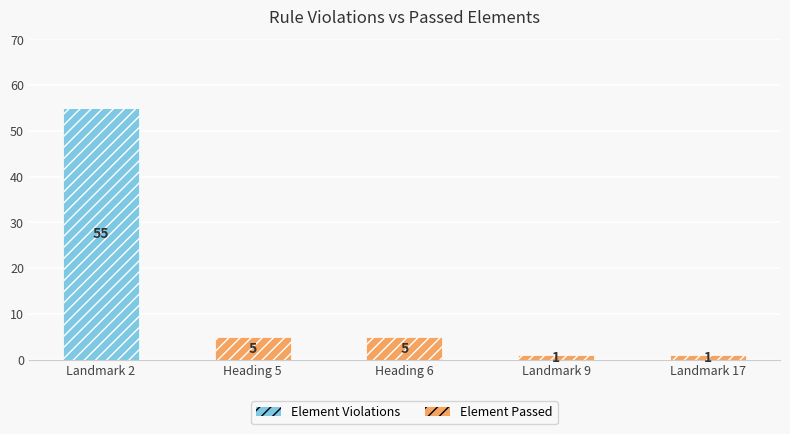

Is it true that Element Violations equals -24 at Landmark 17?

False